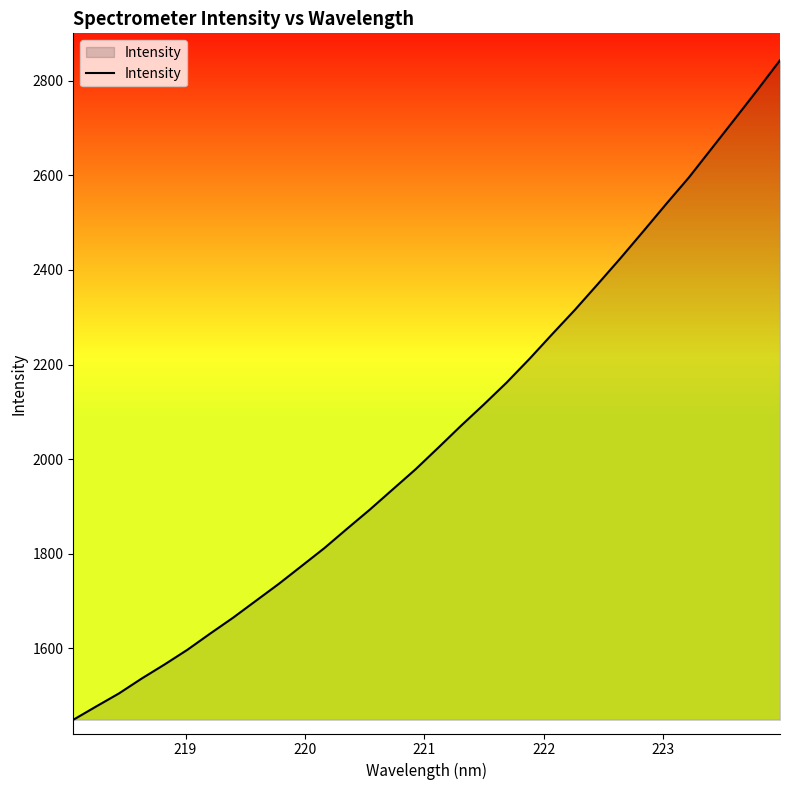

What is the greatest value displayed?

2843.3